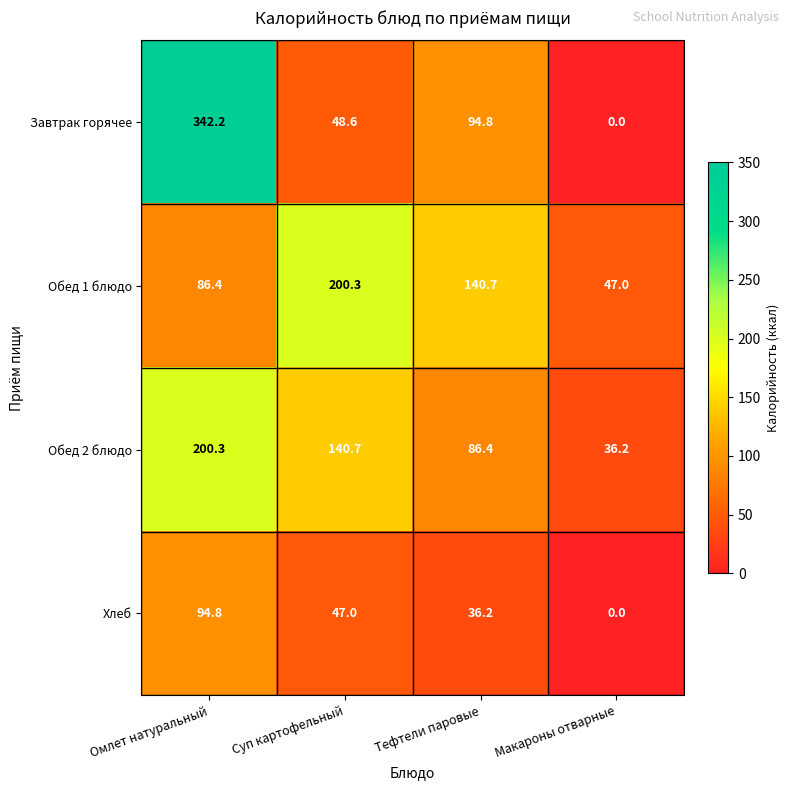

What is the average value of the Завтрак горячее series?

121.4